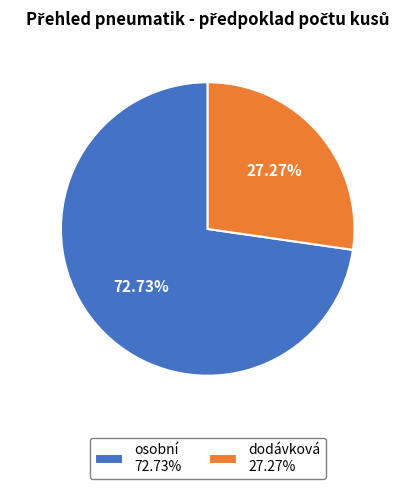

Rank the categories by value from lowest to highest.

dodávková, osobní